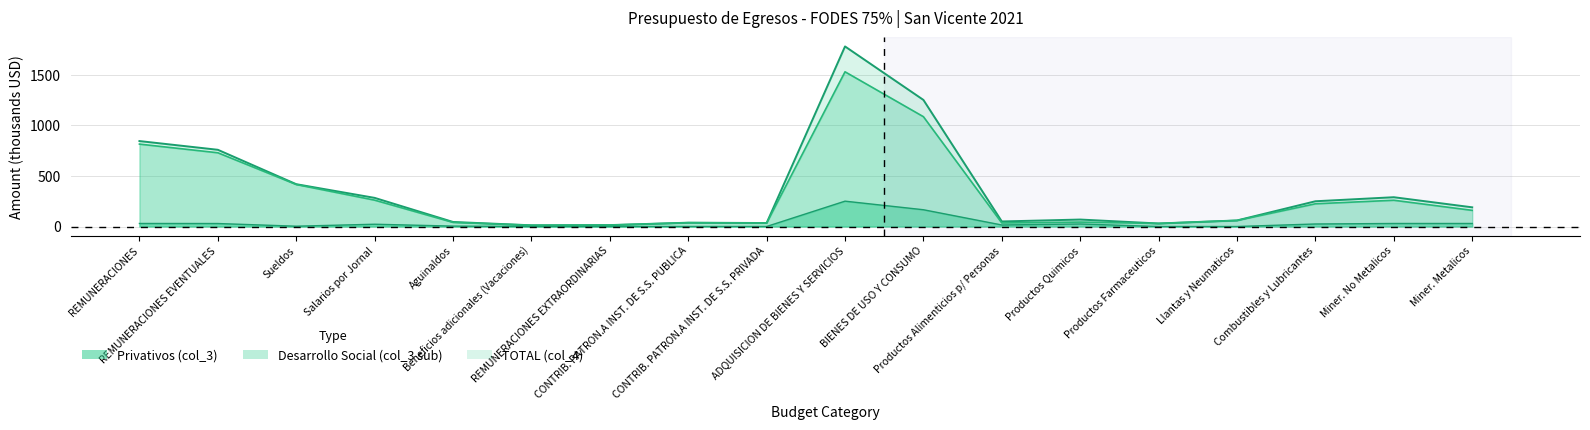

How many values in Privativos (col_3) are above zero?

14